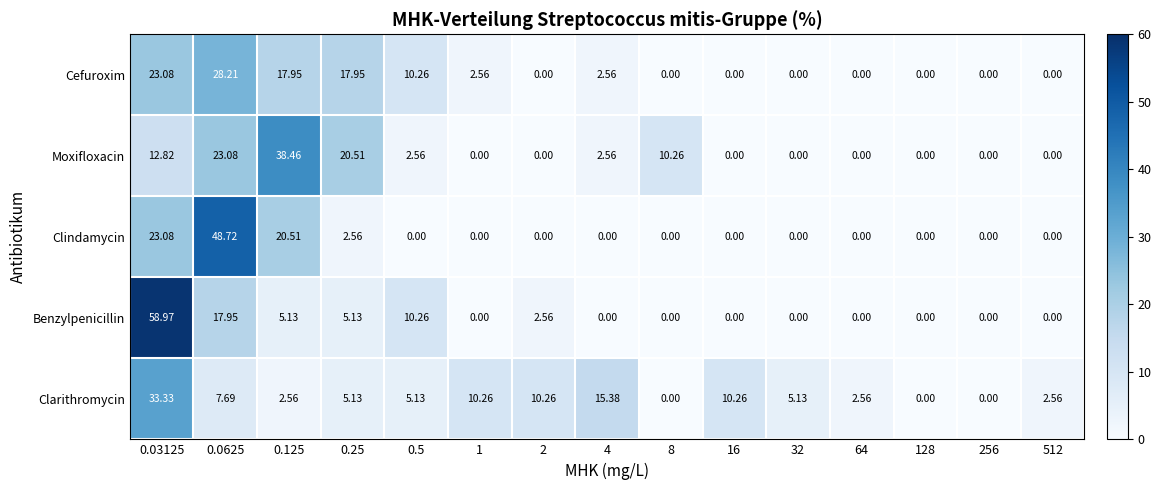

Rank the series by their maximum value, from highest to lowest.

Benzylpenicillin, Clindamycin, Moxifloxacin, Clarithromycin, Cefuroxim